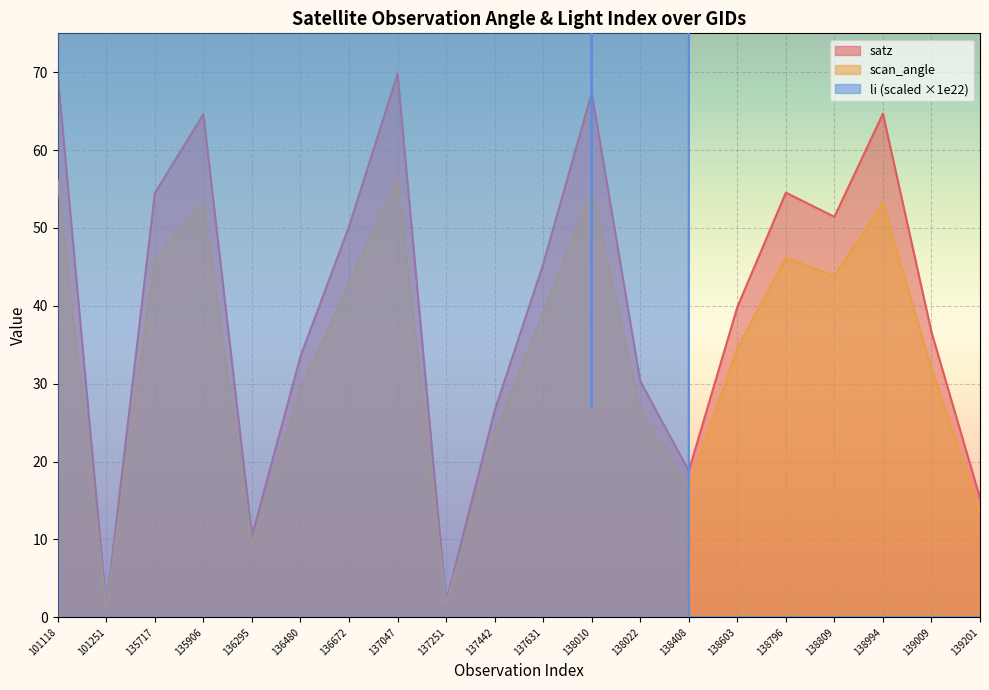

True or false: li and scan_angle intersect in this chart.

True